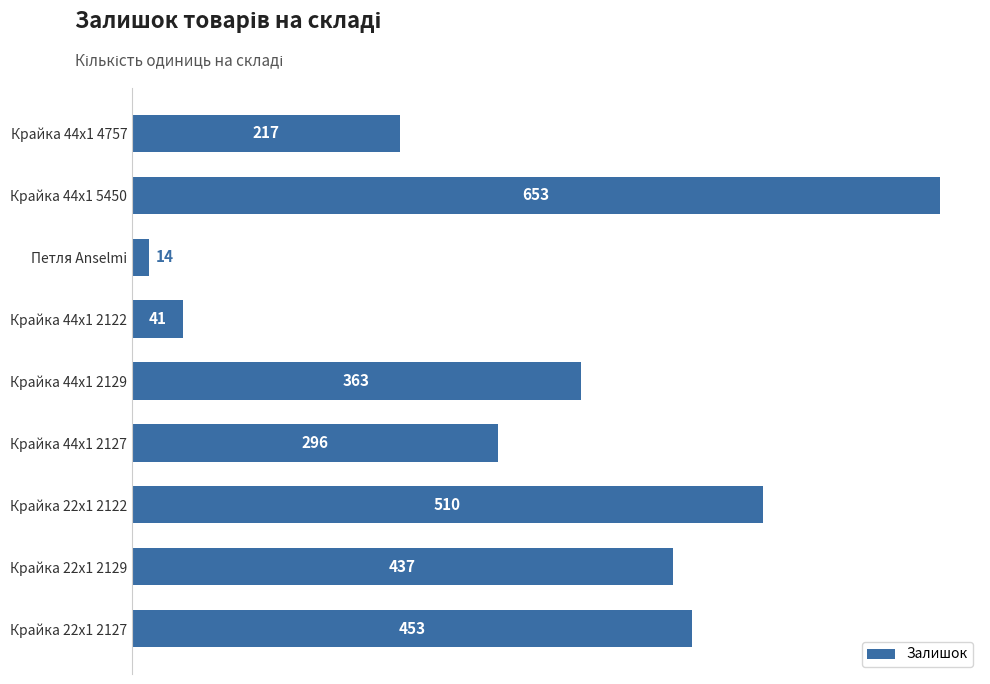

Does the chart contain stacked bars?

No